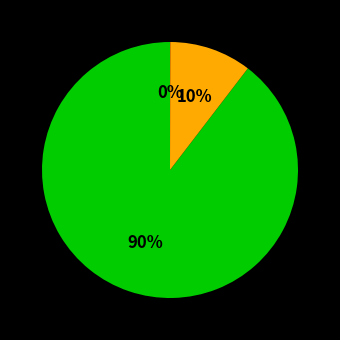

To the nearest percent, what is the average slice percentage?

33%